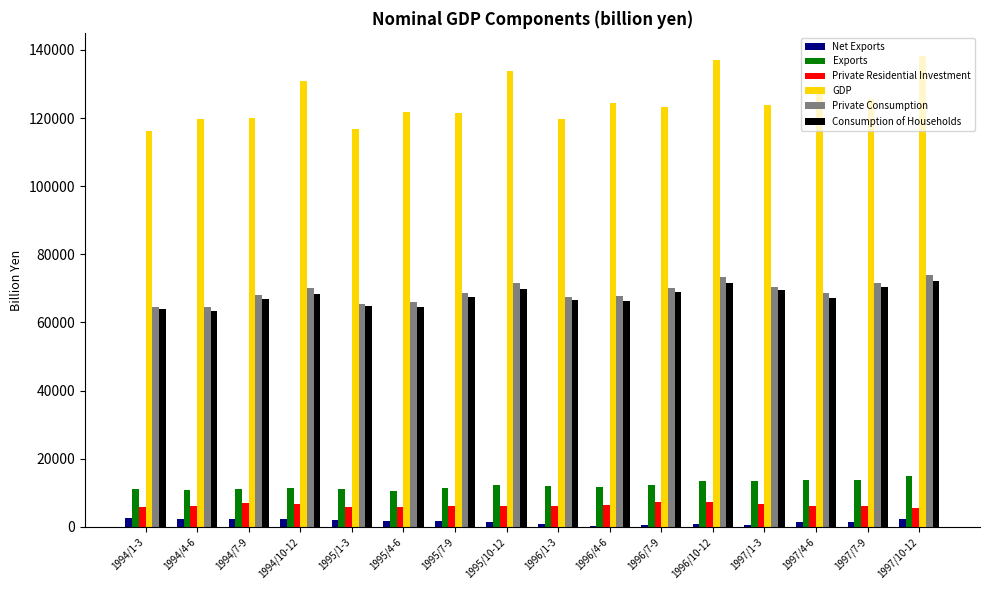

What is the greatest value displayed?

138086.6